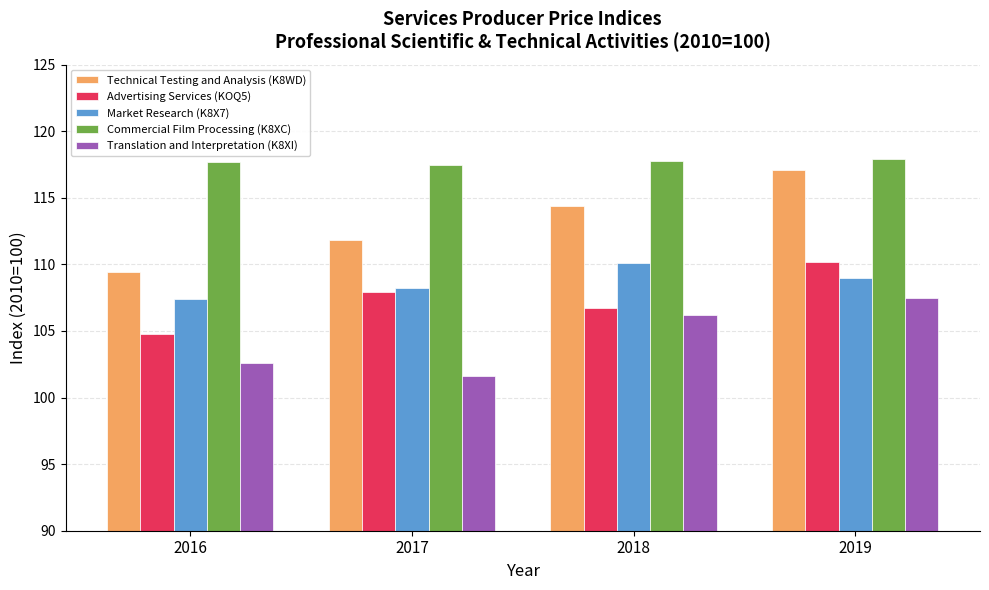

Read the Commercial Film Processing (K8XC) value at 2018.

117.8